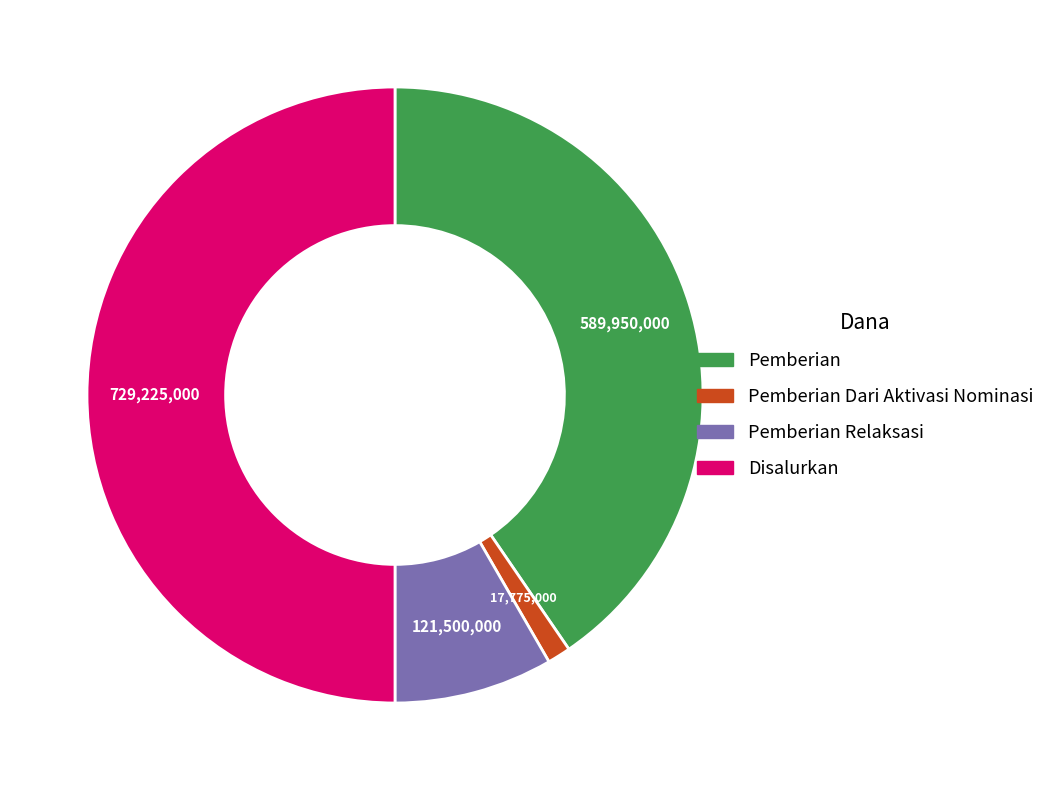

How many segments does this pie chart have?

4